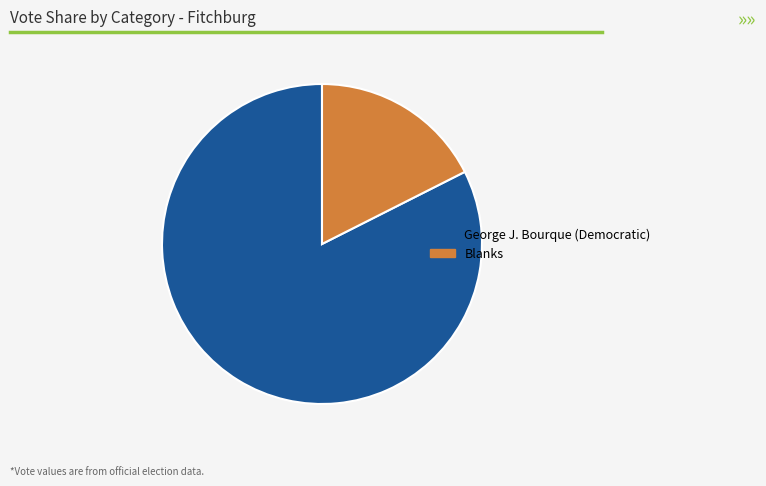

What is the smallest slice in the pie chart?

Blanks